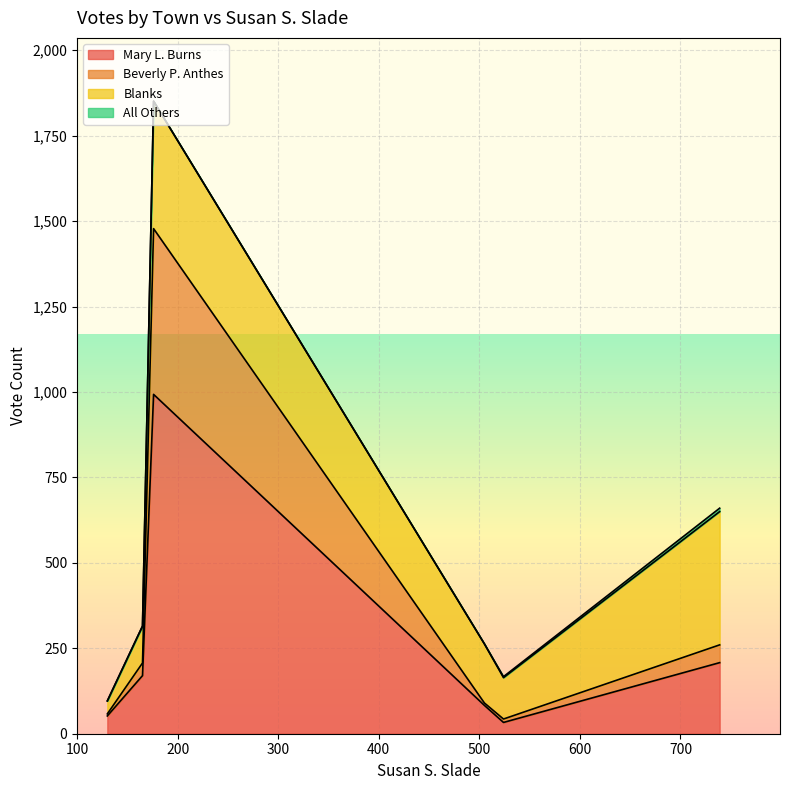

Read the Beverly P. Anthes value at Lowell.

485